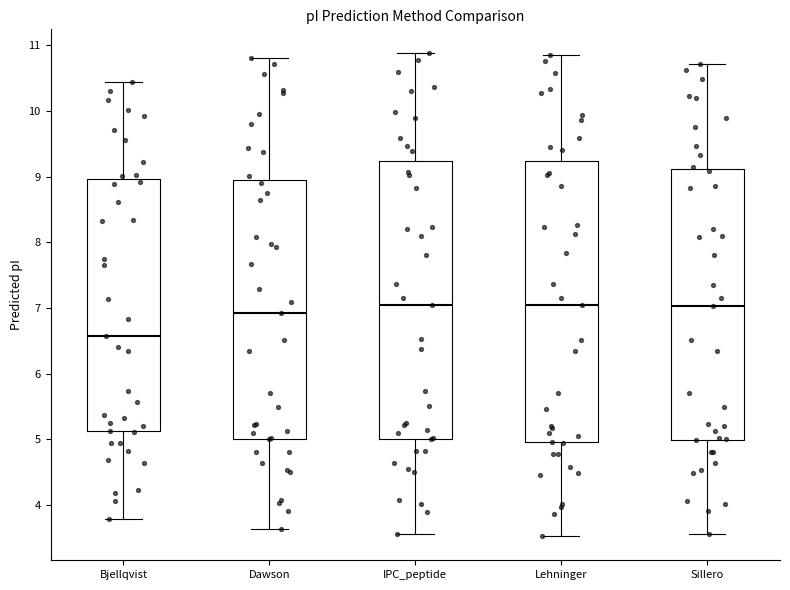

Where does the upper whisker of the box for IPC_peptide end on the y-axis? The values are not printed on the chart, so give them approximately, as read against the axis.

10.9